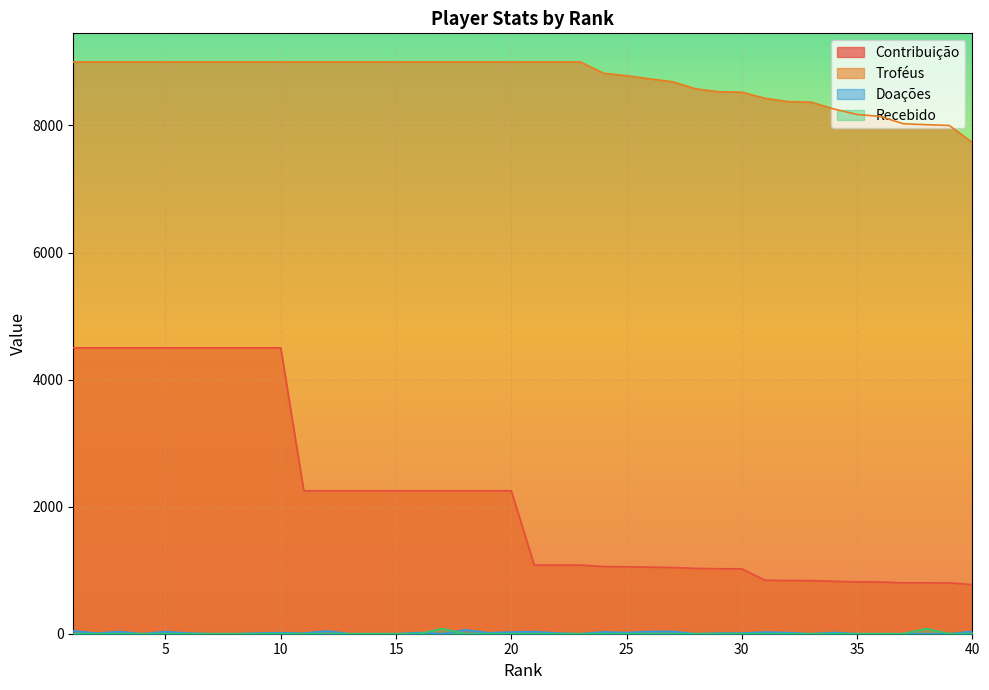

At which category does the chart reach its minimum across all series?

4